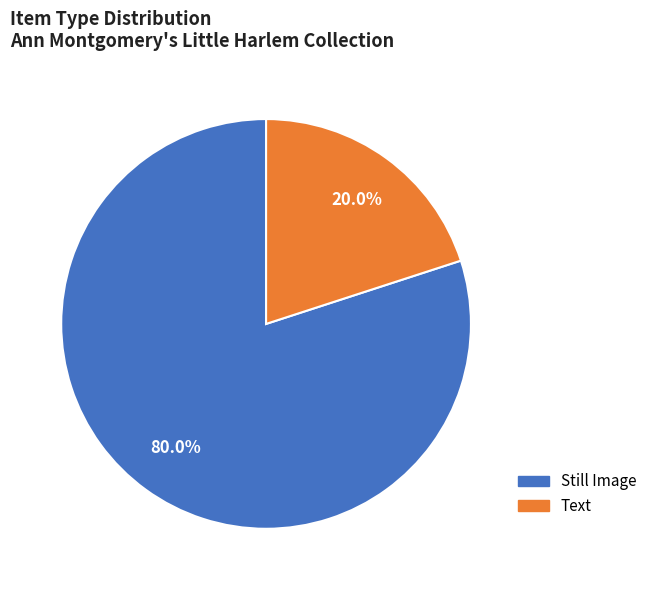

Count the number of slices in the pie.

2